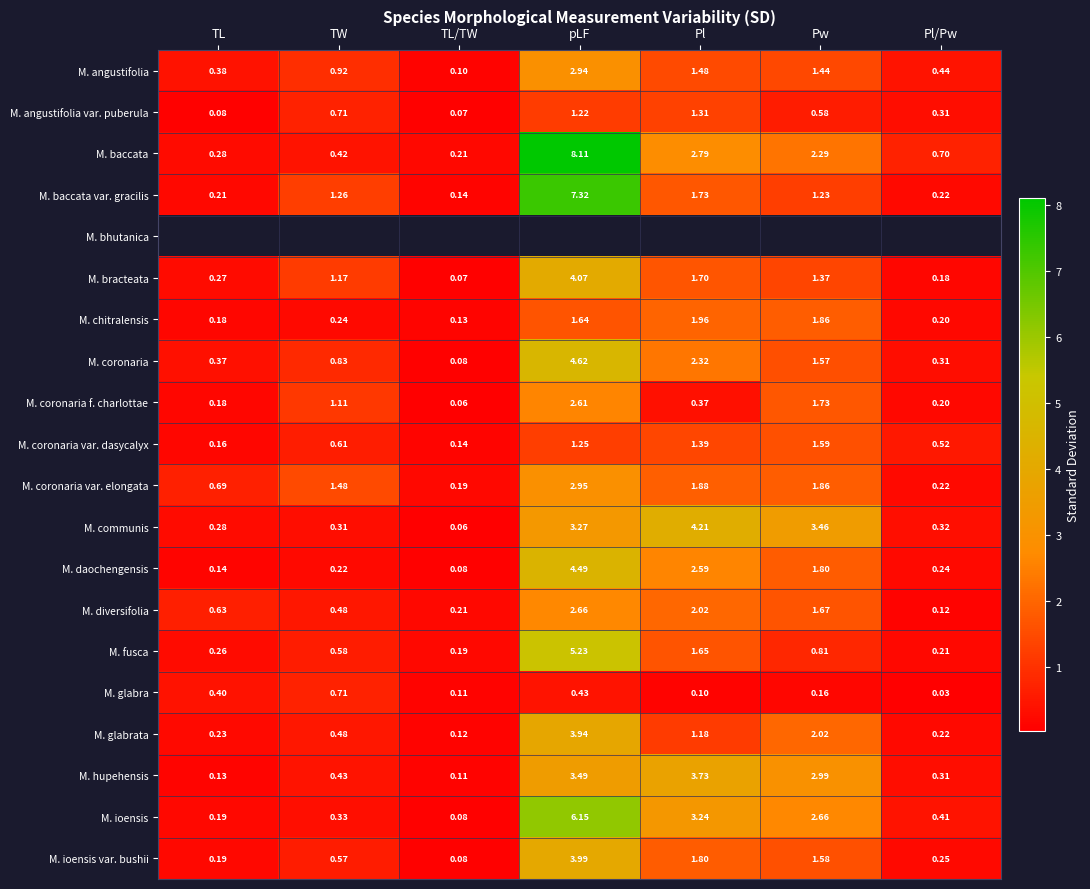

What is the sum of all M. bracteata values?

8.8